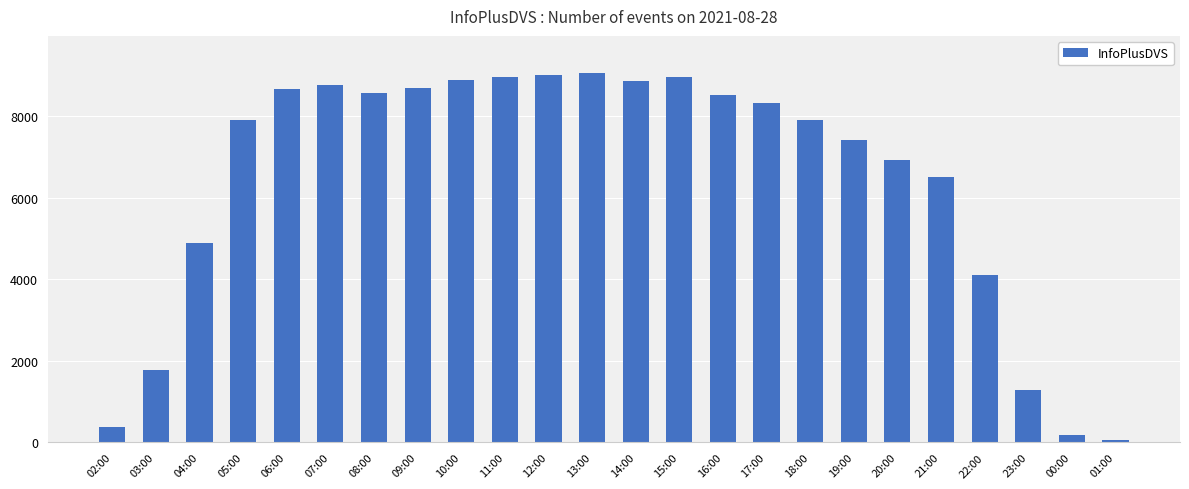

What position from the right is 20:00?

6